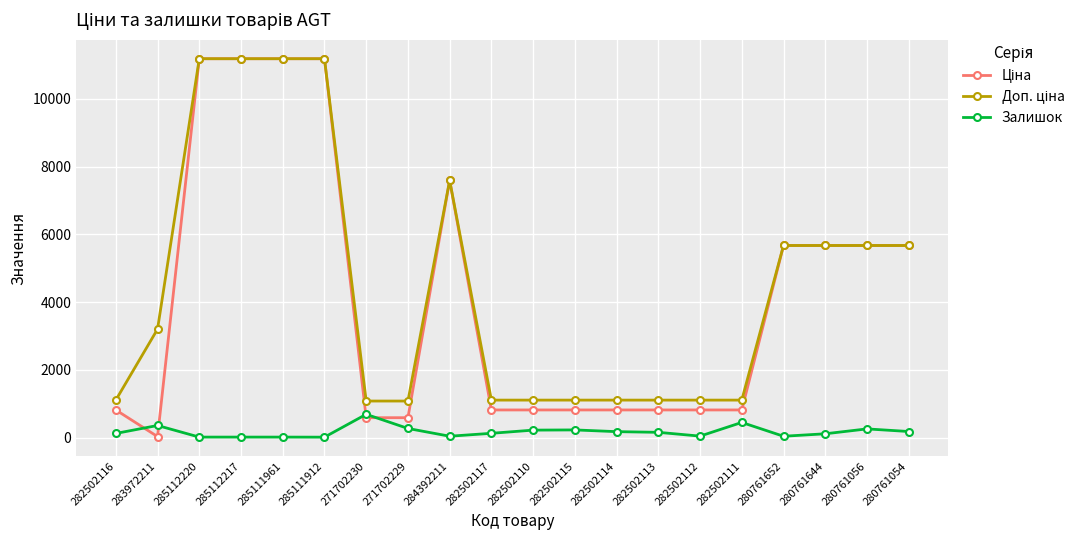

What position from the left is 282502117?

10